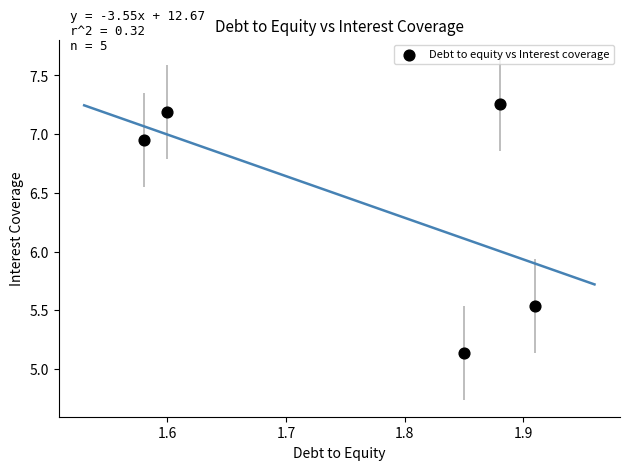

What is the average Y value?

6.4